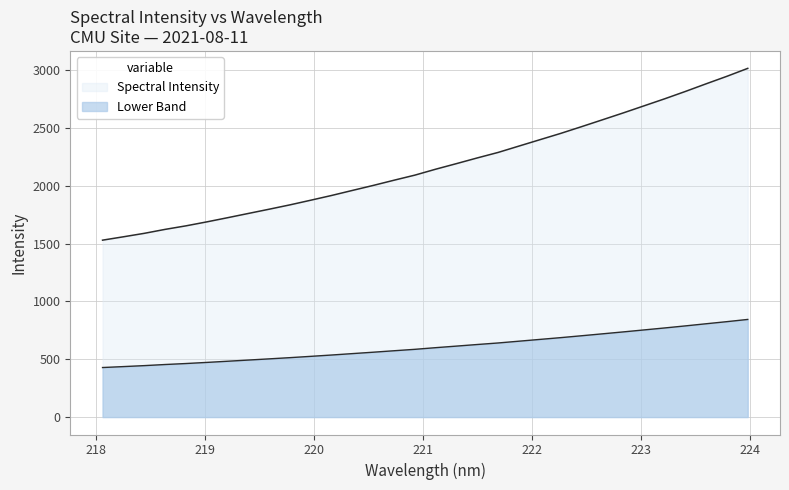

Approximately how many times larger is the value at 223.2172 compared to 218.2508?

1.8